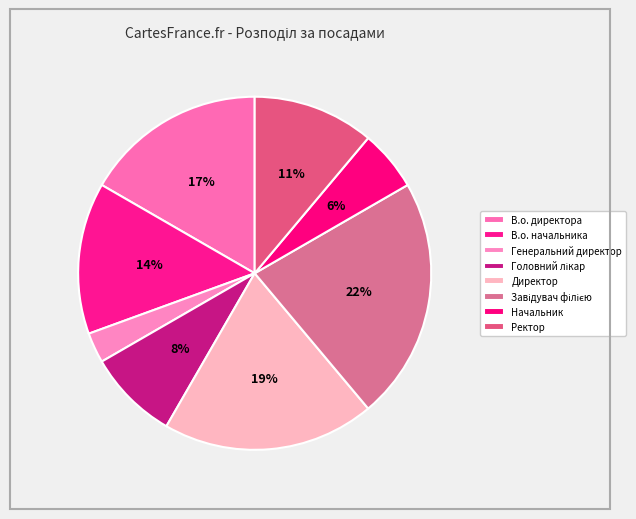

Do В.о. начальника and Генеральний директор together represent more than half of the pie?

No